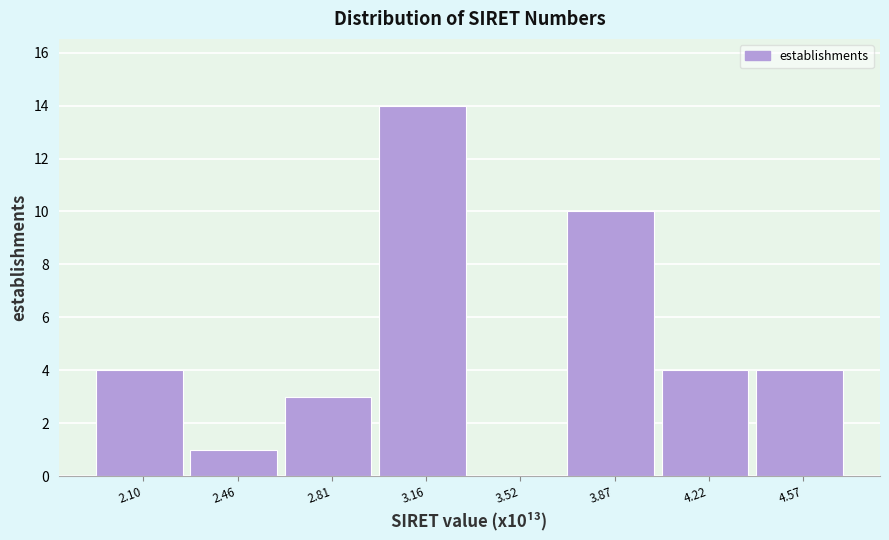

Reading left to right, what are all the values shown in this chart?

2.10=4	2.46=1	2.81=3	3.16=14	3.52=0	3.87=10	4.22=4	4.57=4